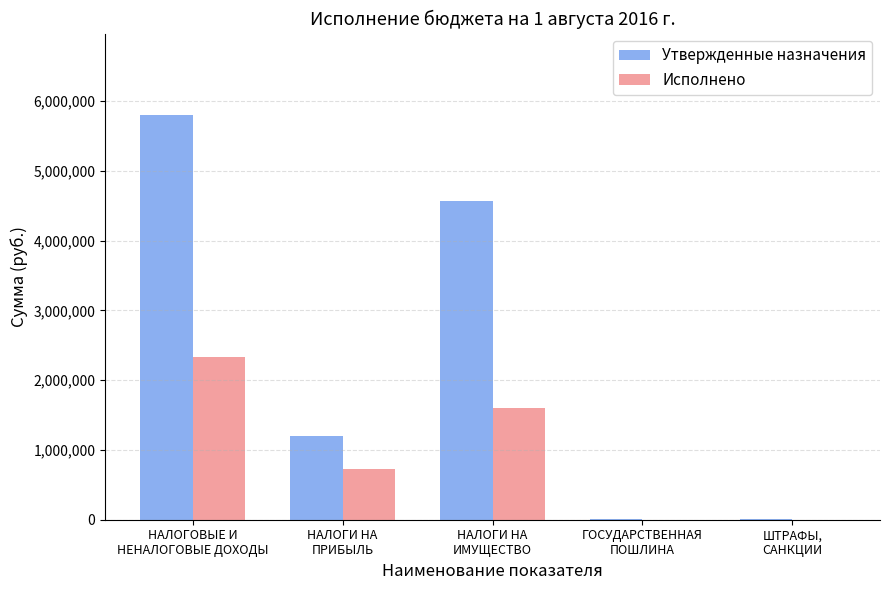

What is the greatest value displayed?

5805000.0